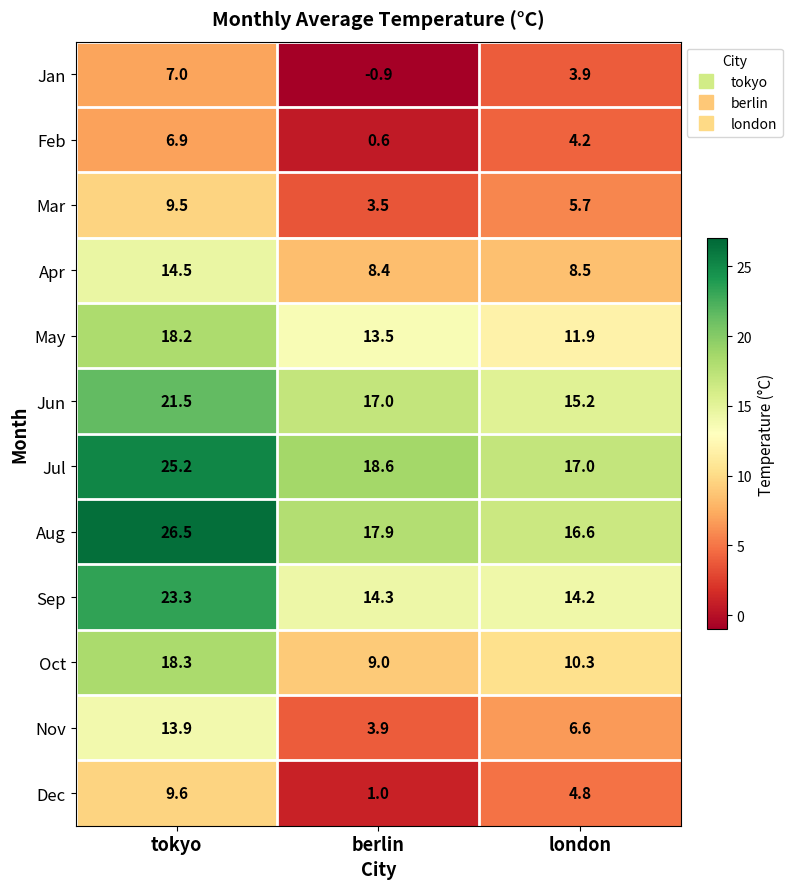

At which label does Jun first exceed 17?

tokyo